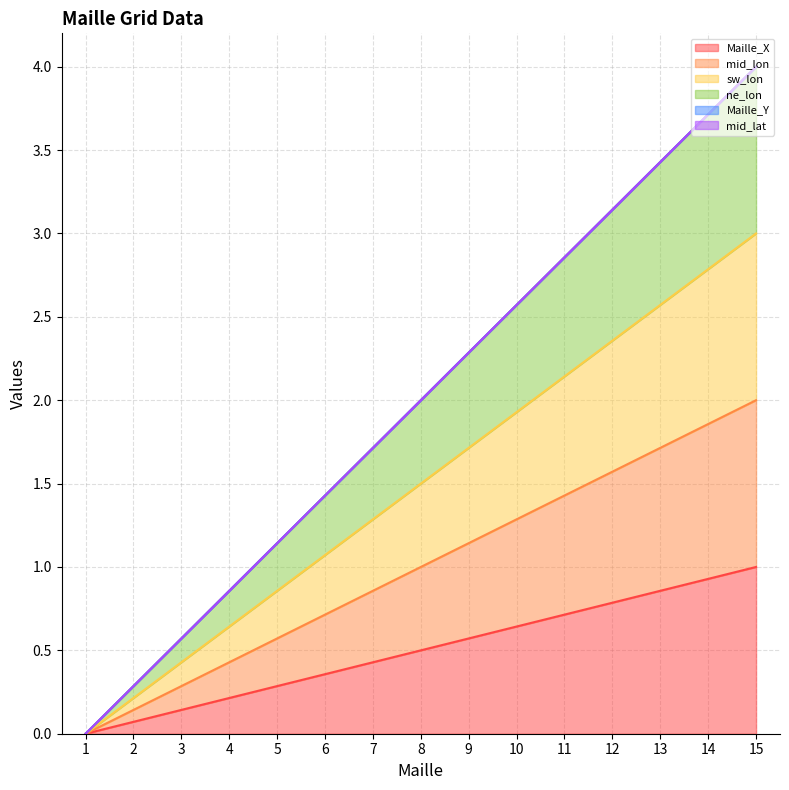

At 15, list the series in order from smallest to largest.

Maille_X, ne_lon, mid_lon, sw_lon